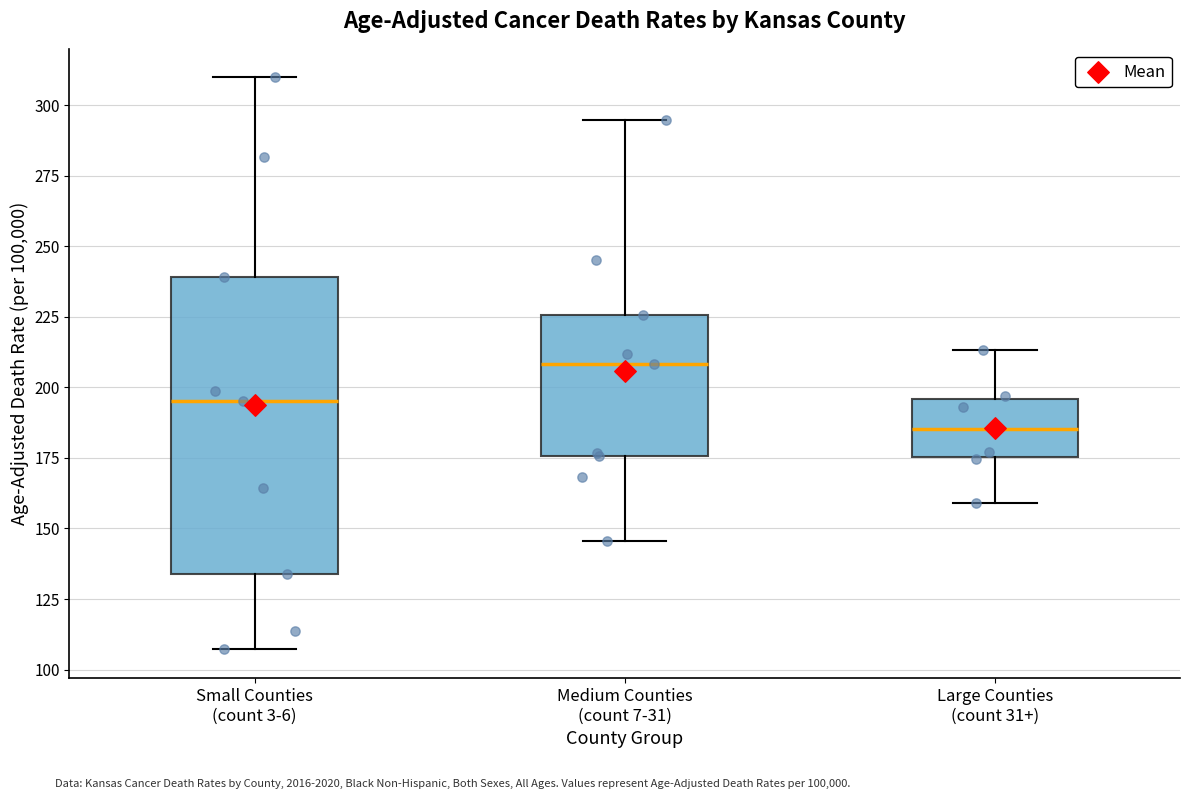

Reading left to right, transcribe this box plot: for each box, give where its median line is, the range the box spans, and where its two whiskers end, as read against the y-axis. The values are not printed on the chart, so give them approximately, as read against the axis.

Small Counties (count 3-6): median 195, box 135 to 240, whiskers 105 to 310
Medium Counties (count 7-31): median 210, box 175 to 225, whiskers 145 to 295
Large Counties (count 31+): median 185, box 175 to 195, whiskers 160 to 215